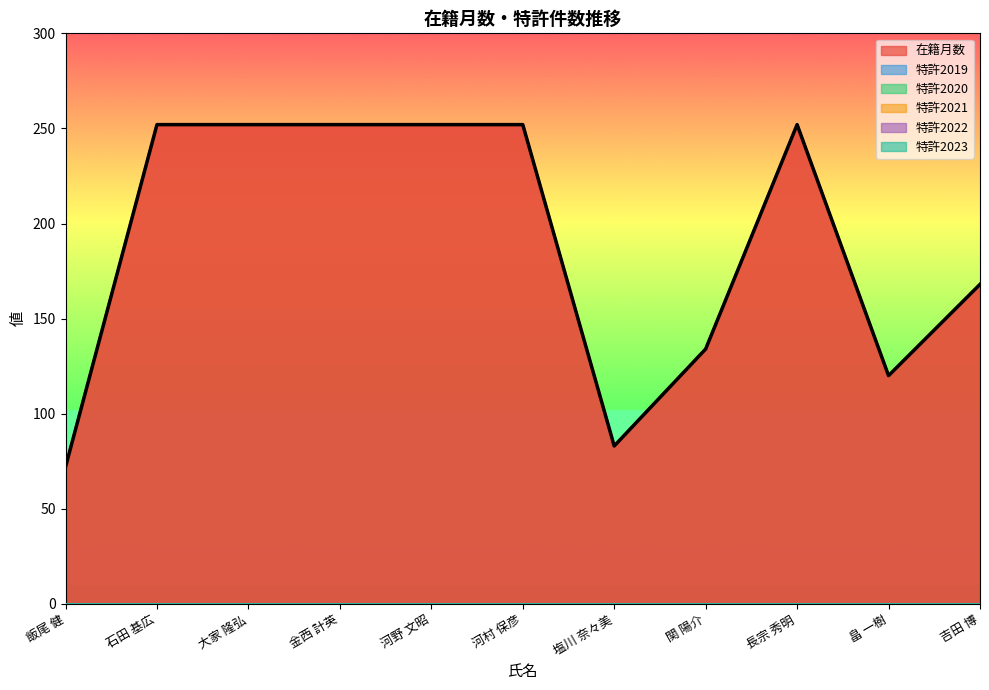

Rank the series by their maximum value, from highest to lowest.

在籍月数, 特許2019, 特許2020, 特許2021, 特許2022, 特許2023